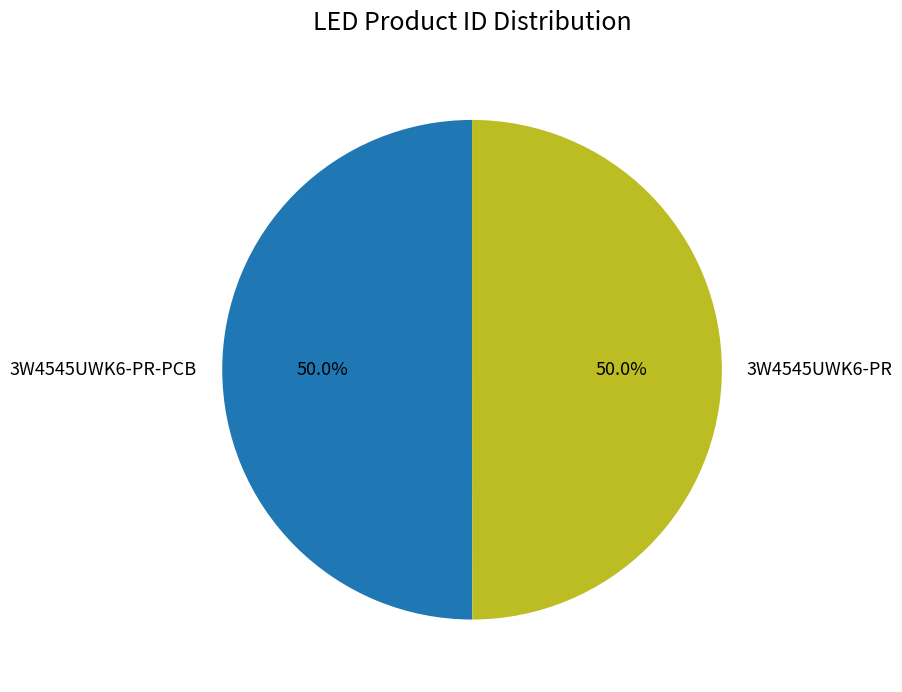

How many slices are in this pie chart?

2